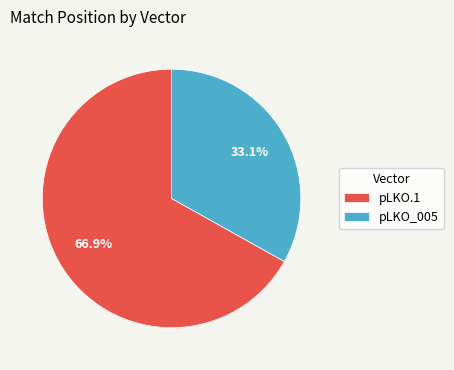

Rank the categories by value from lowest to highest.

pLKO_005, pLKO.1